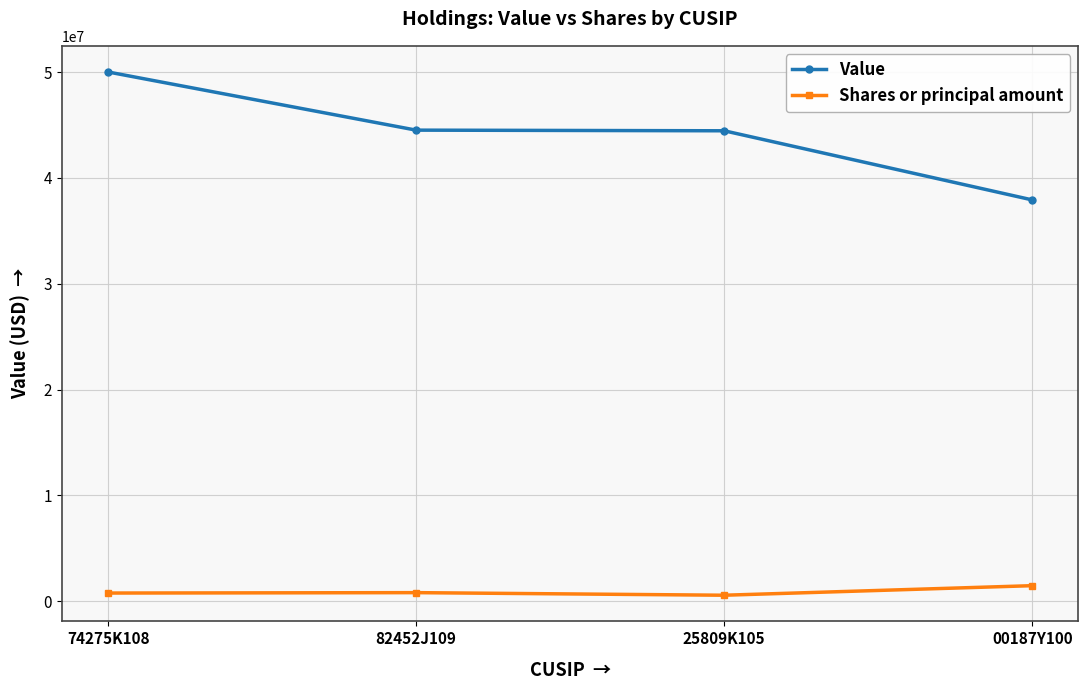

At which category is the sum across all series the highest?

74275K108